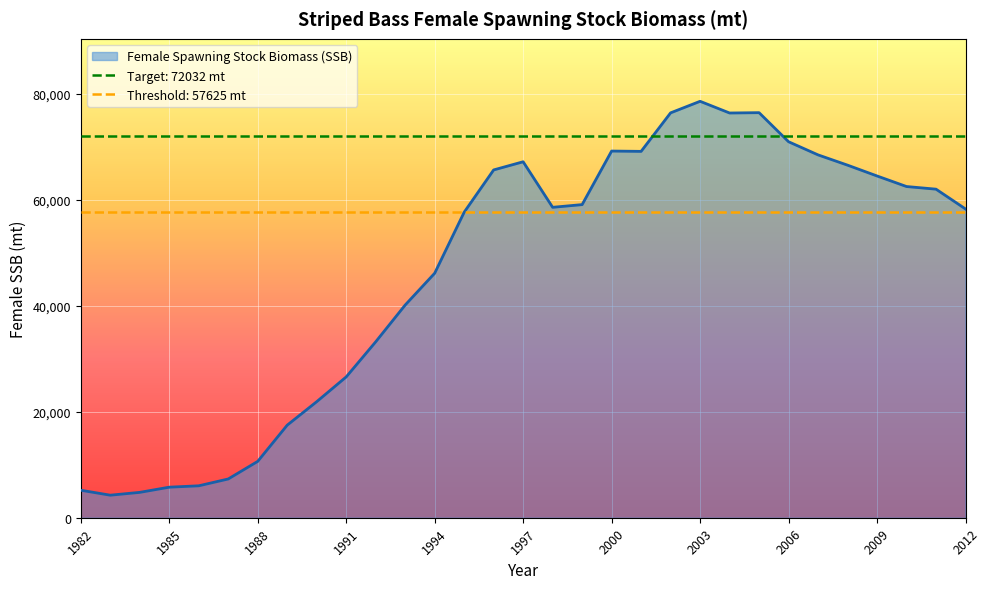

Which category has the highest value in the Female Spawning Stock Biomass (SSB) series?

2003